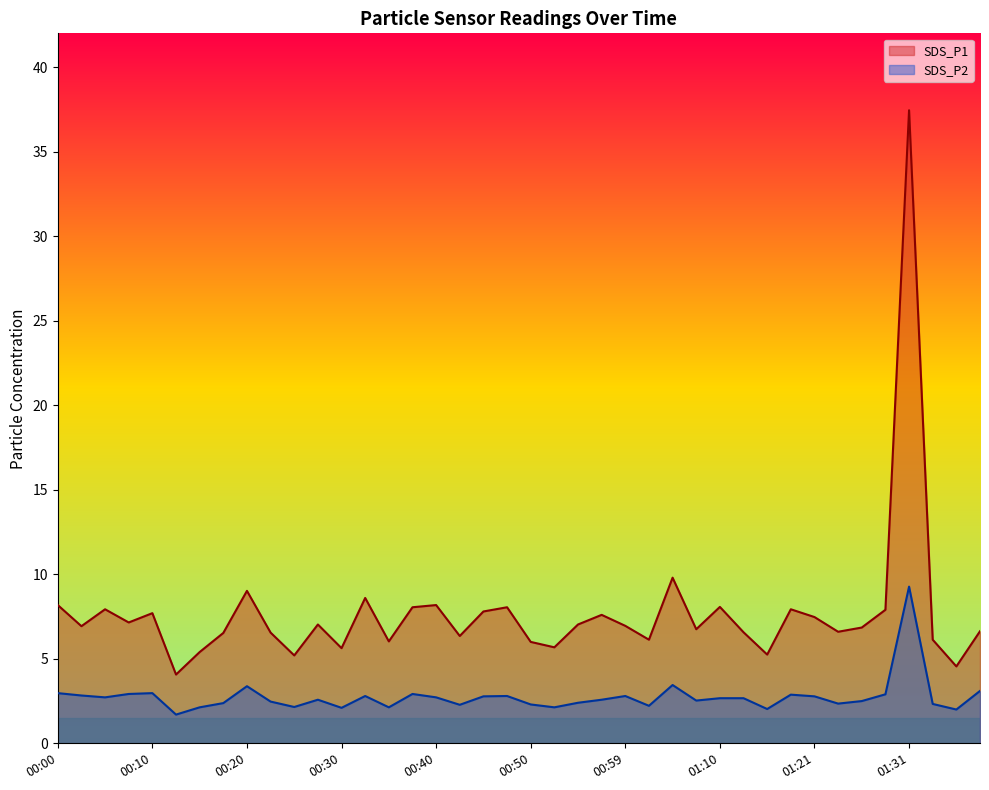

True or false: SDS_P2 and SDS_P1 cross at least once.

False